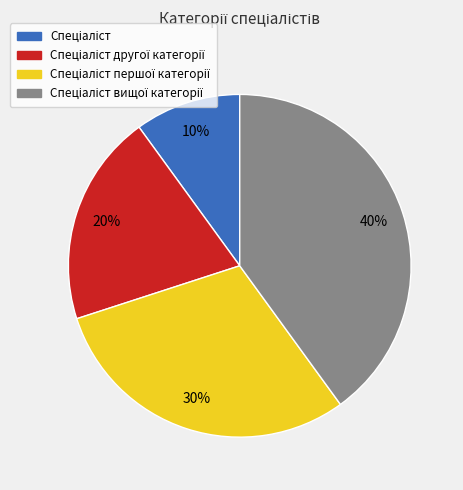

To the nearest percent, what is the average slice percentage?

25%